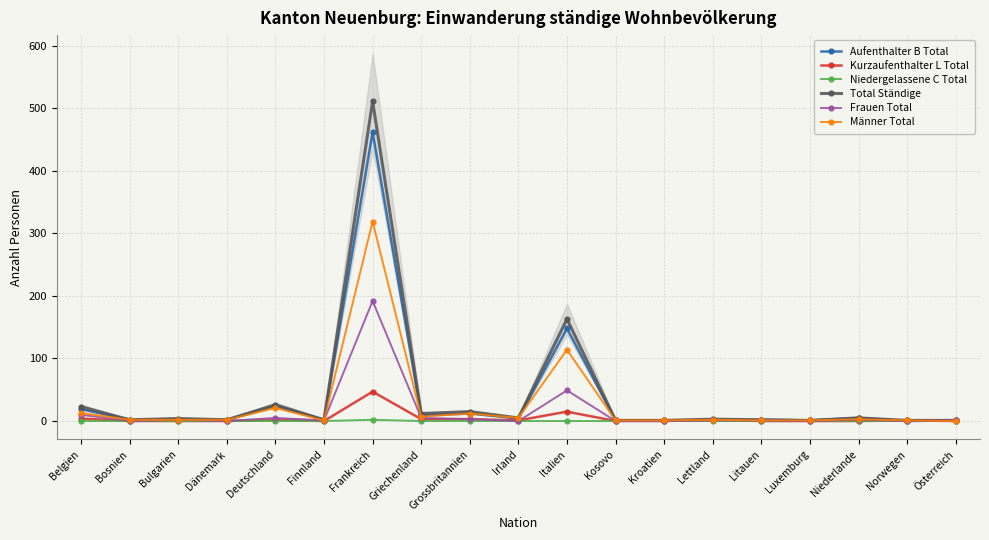

List the labels in order of Männer Total value, largest first.

Frankreich, Italien, Deutschland, Belgien, Grossbritannien, Griechenland, Irland, Niederlande, Bosnien, Bulgarien, Dänemark, Lettland, Finnland, Kosovo, Kroatien, Litauen, Luxemburg, Norwegen, Österreich